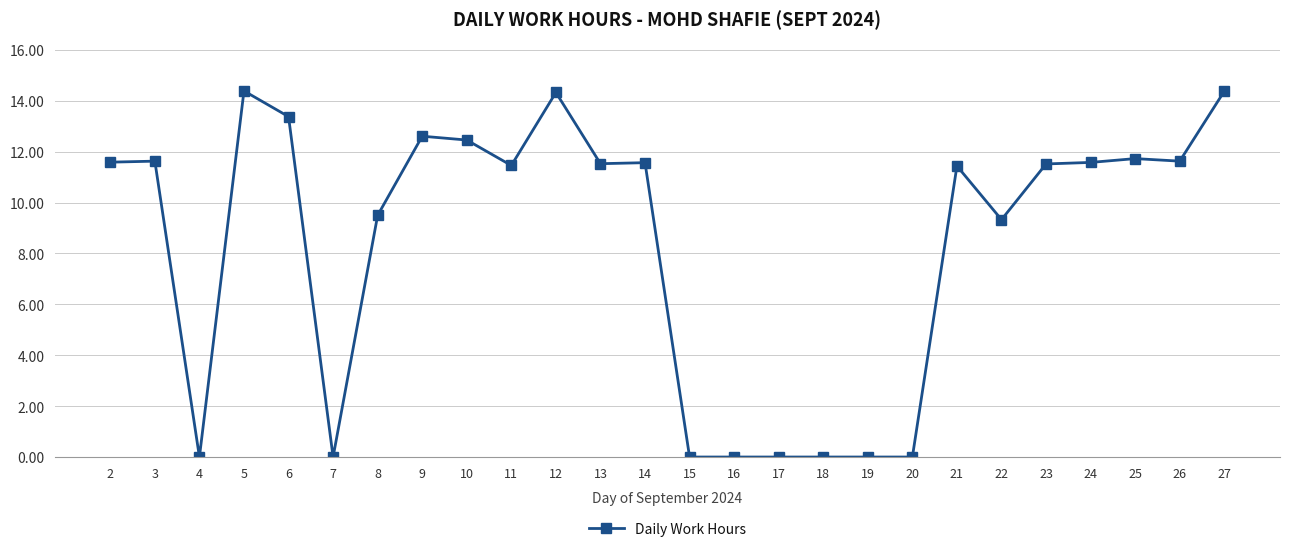

What is the difference between the second highest and minimum values?

14.4